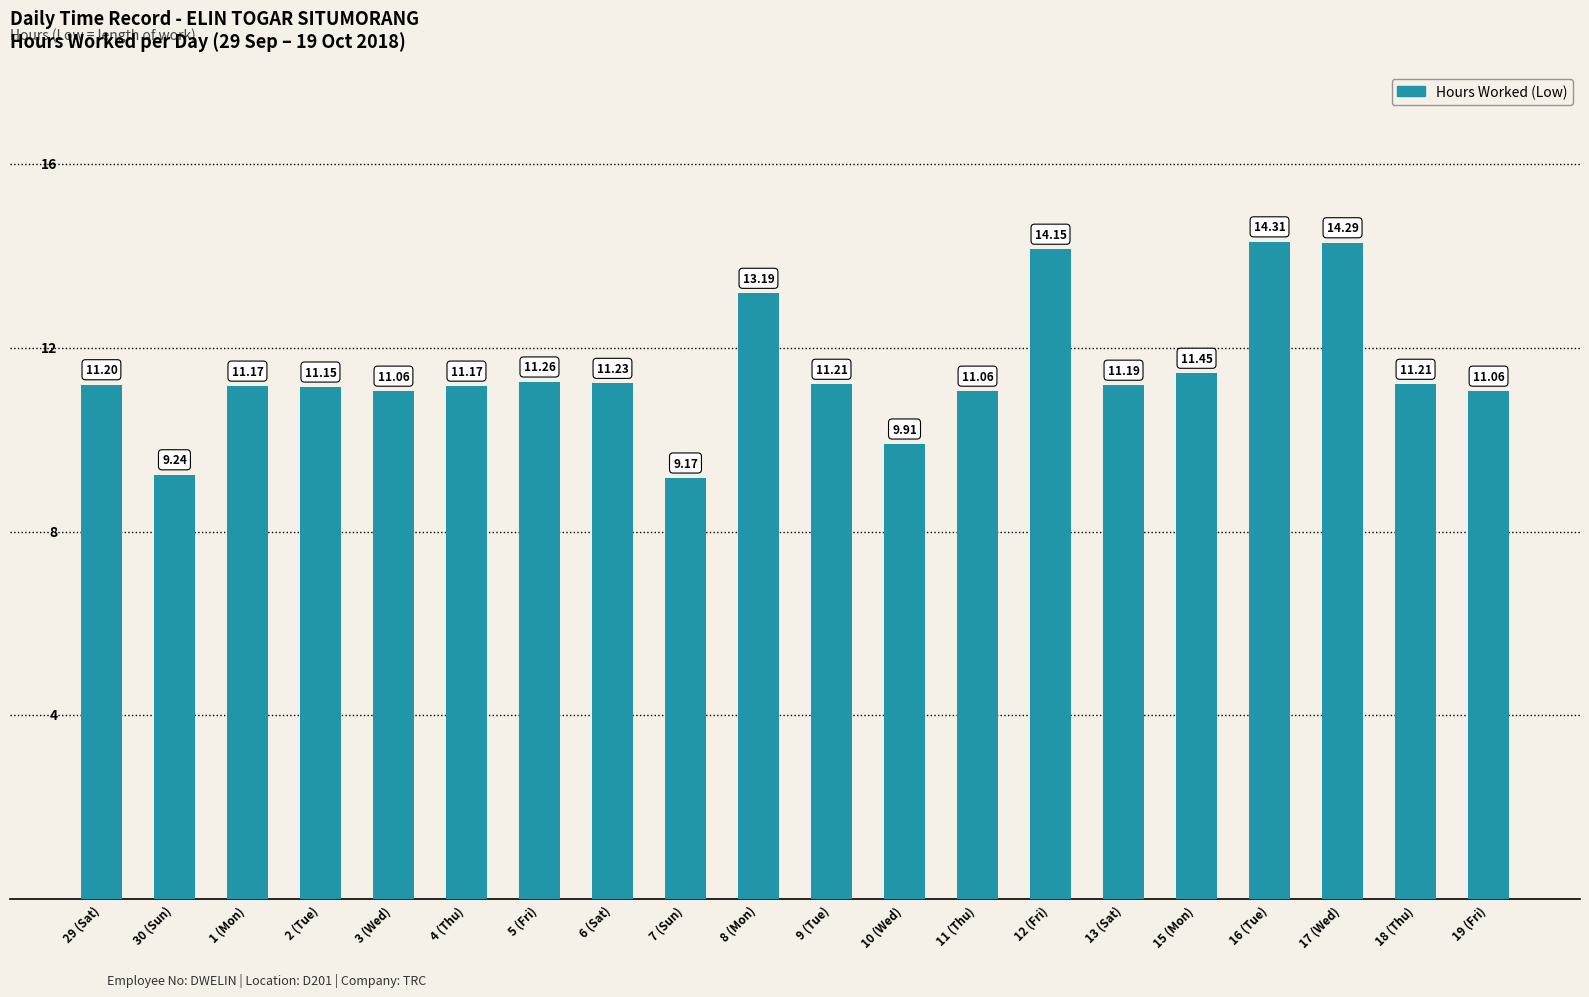

How many values exceed 11?

17